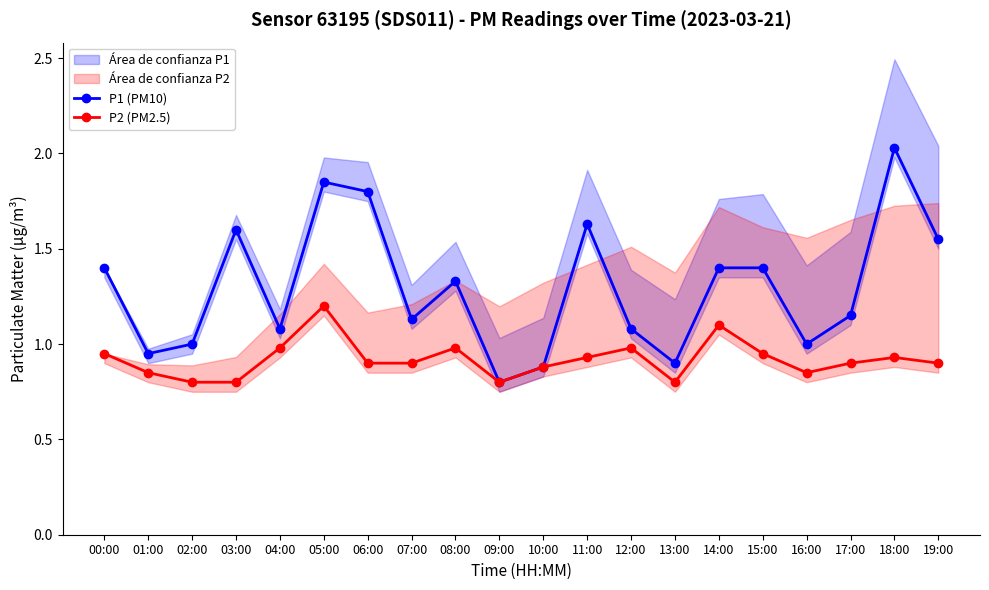

Reading left to right, extract all data points from this chart.

P1 (PM10): 00:00=1.4	01:00=0.9	02:00=1.0	03:00=1.6	04:00=1.1	05:00=1.9	06:00=1.8	07:00=1.1	08:00=1.3	09:00=0.8	10:00=0.9	11:00=1.6	12:00=1.1	13:00=0.9	14:00=1.4	15:00=1.4	16:00=1.0	17:00=1.1	18:00=2.0	19:00=1.6
P2 (PM2.5): 00:00=0.9	01:00=0.8	02:00=0.8	03:00=0.8	04:00=1.0	05:00=1.2	06:00=0.9	07:00=0.9	08:00=1.0	09:00=0.8	10:00=0.9	11:00=0.9	12:00=1.0	13:00=0.8	14:00=1.1	15:00=0.9	16:00=0.8	17:00=0.9	18:00=0.9	19:00=0.9